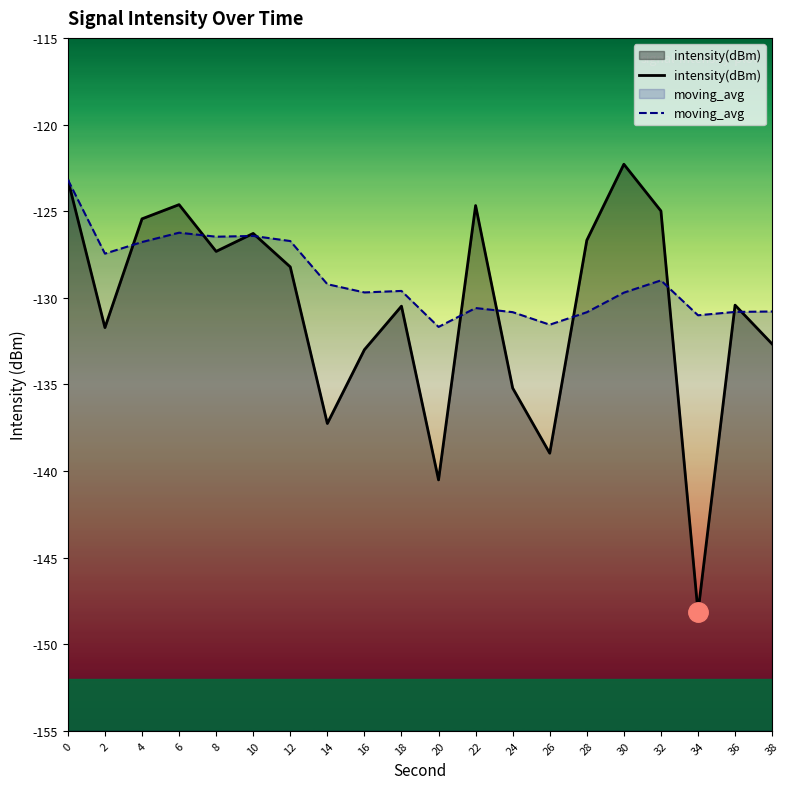

Which category has the lowest value in the moving_avg series?

20